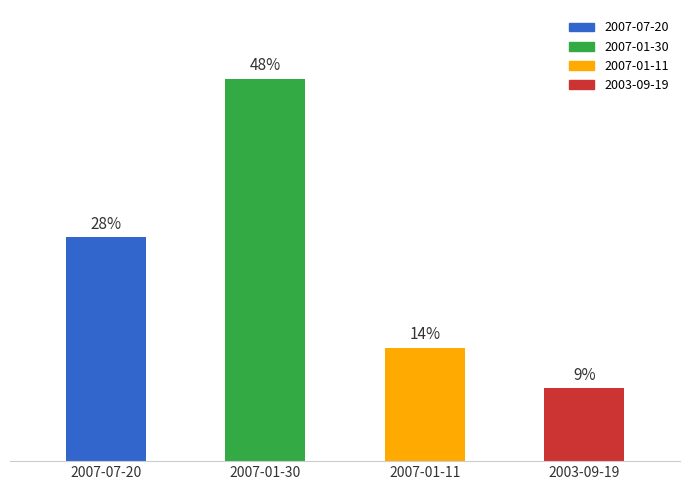

At which category does the chart reach its peak across all series?

2007-01-30